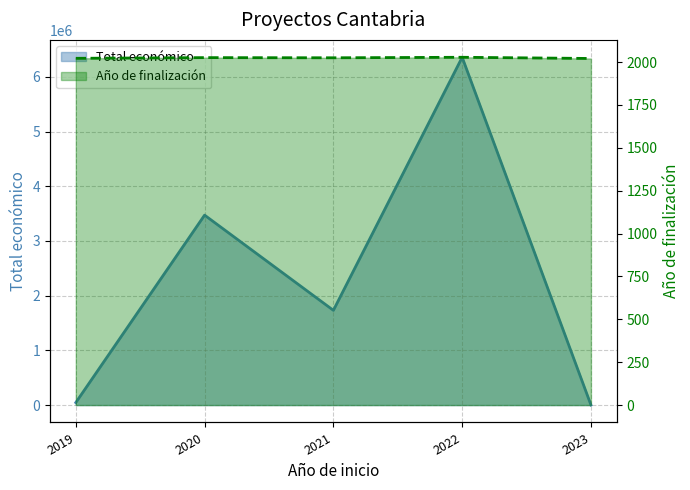

What is the sum of all Total económico values?

11608353